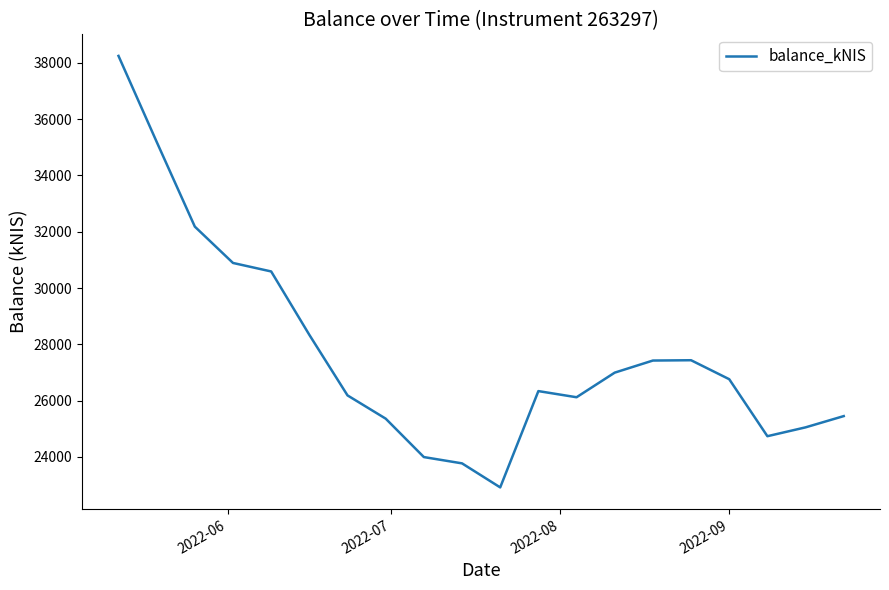

Does the chart have visible grid lines?

No